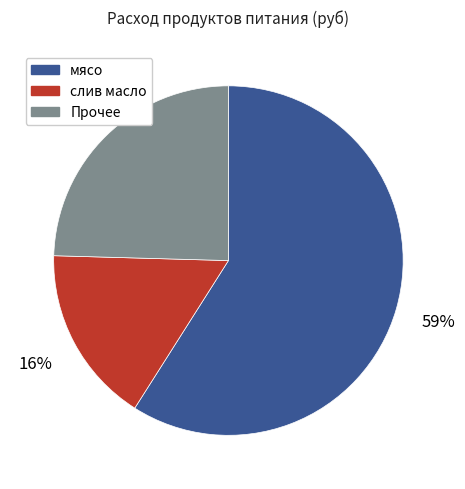

Does any single category account for the majority?

Yes